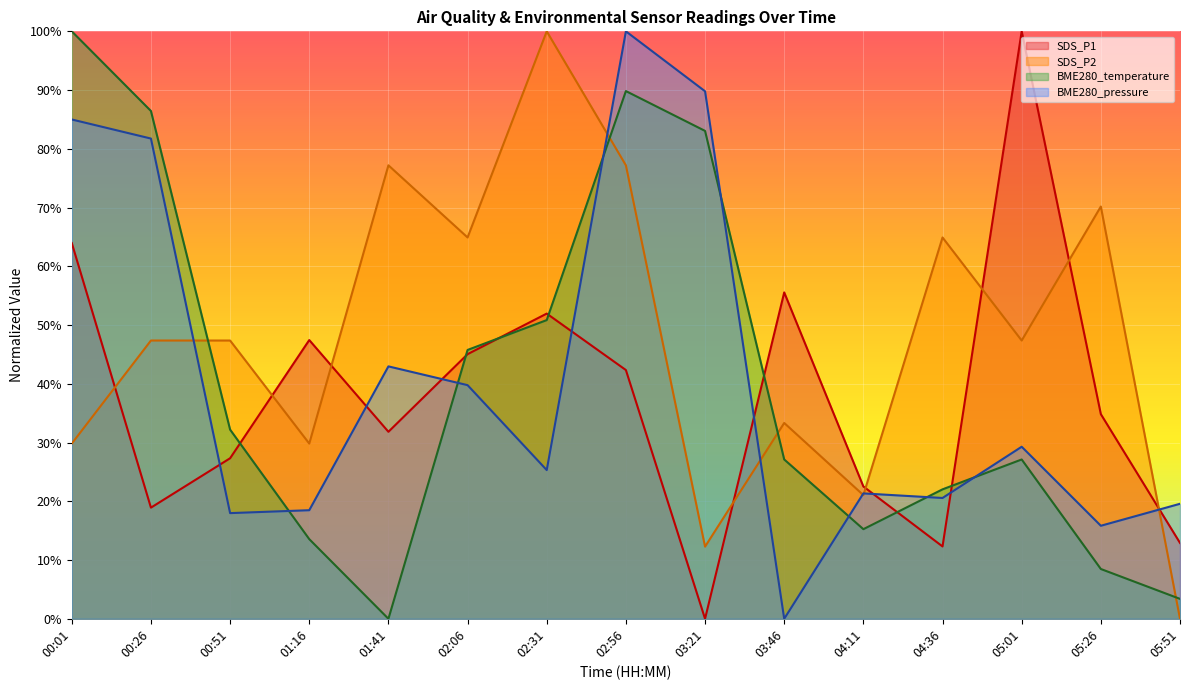

At 00:51, list the series in order from largest to smallest.

SDS_P2, BME280_temperature, SDS_P1, BME280_pressure